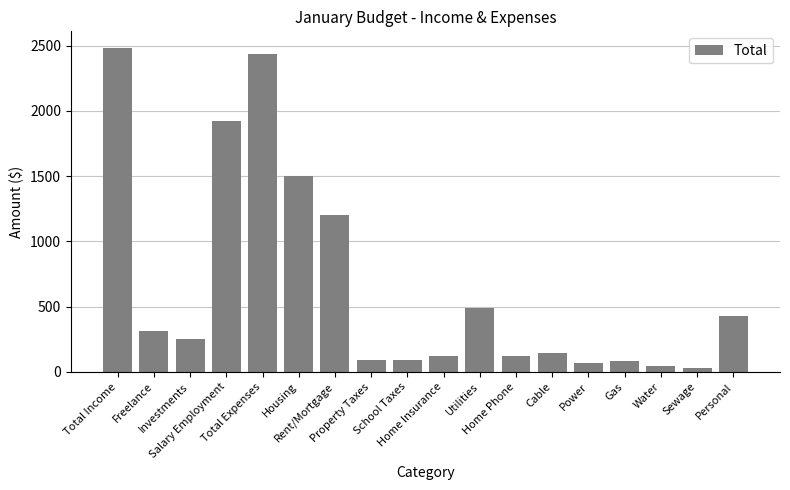

What is the label of the 15th bar from the right?

Salary Employment